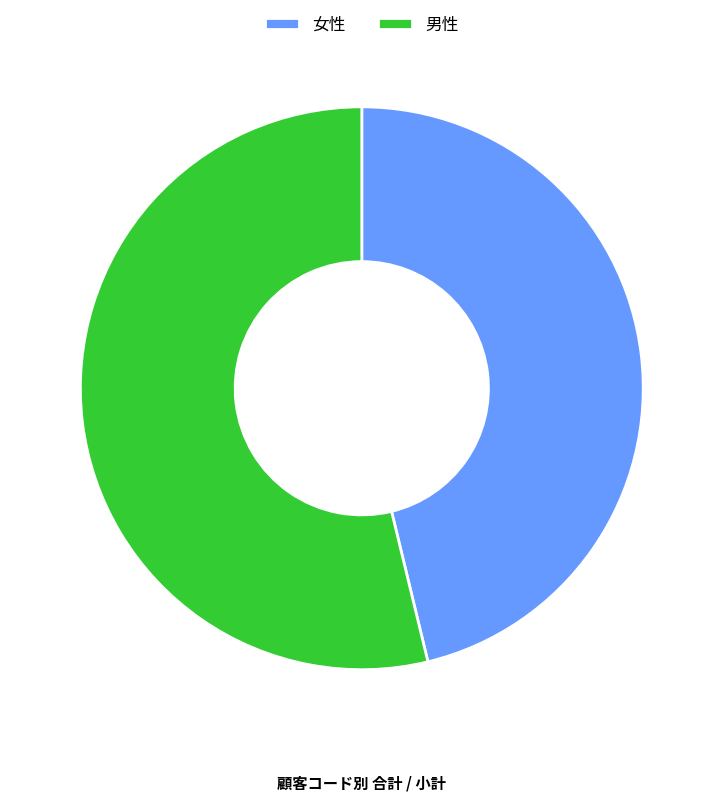

How many slices are in this pie chart?

2